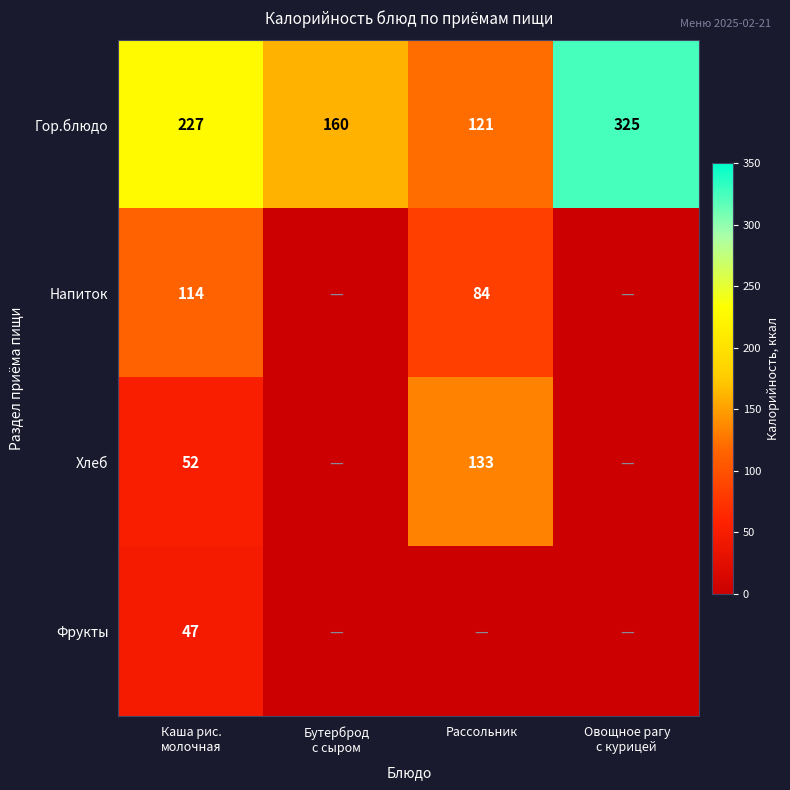

True or false: Напиток has a value of 84 at Рассольник.

True